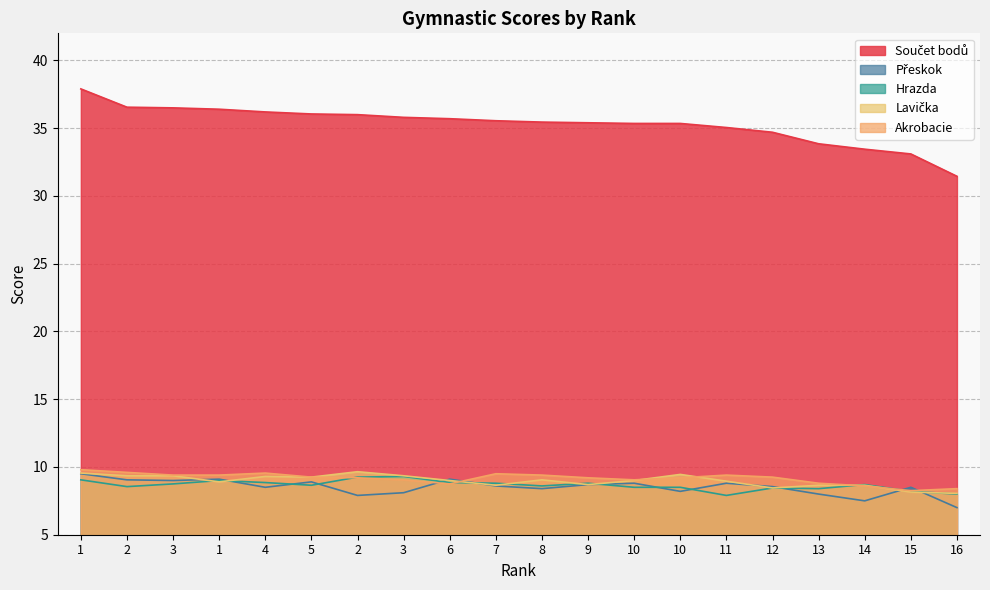

Between 11 and 10, which is larger?

10